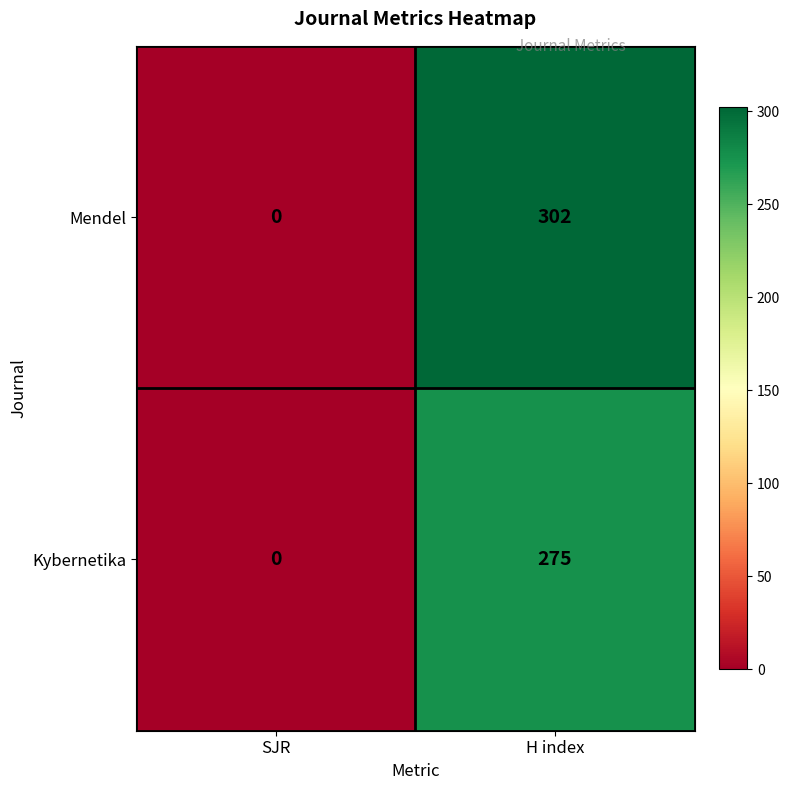

The value of Mendel at H index is 302. True or false?

True